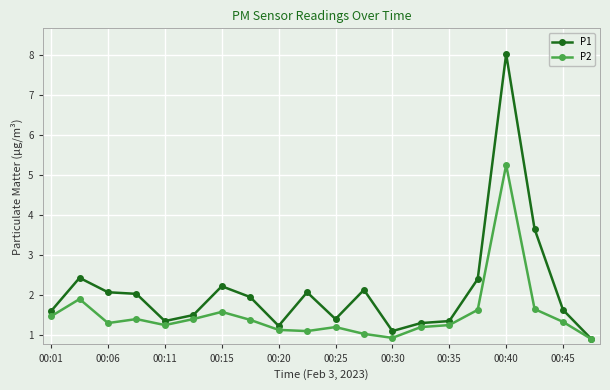

In P2, how many points are higher than both neighbors (excluding endpoints)?

5